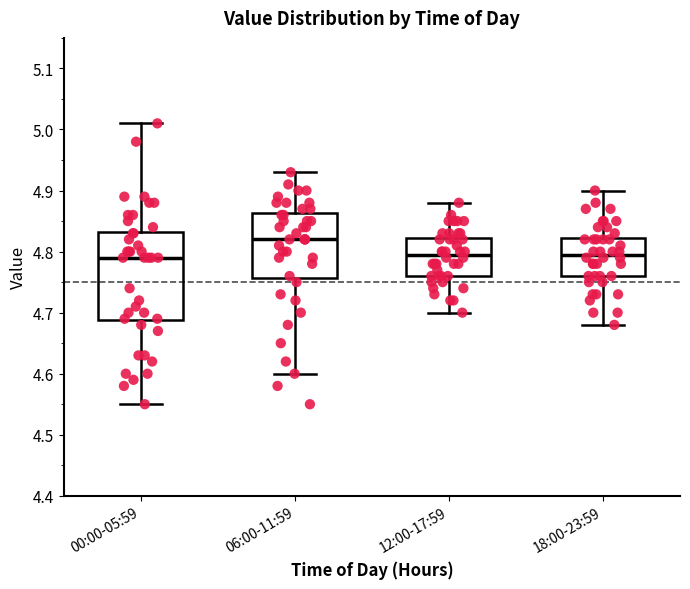

Which box's median line is the highest?

06:00-11:59